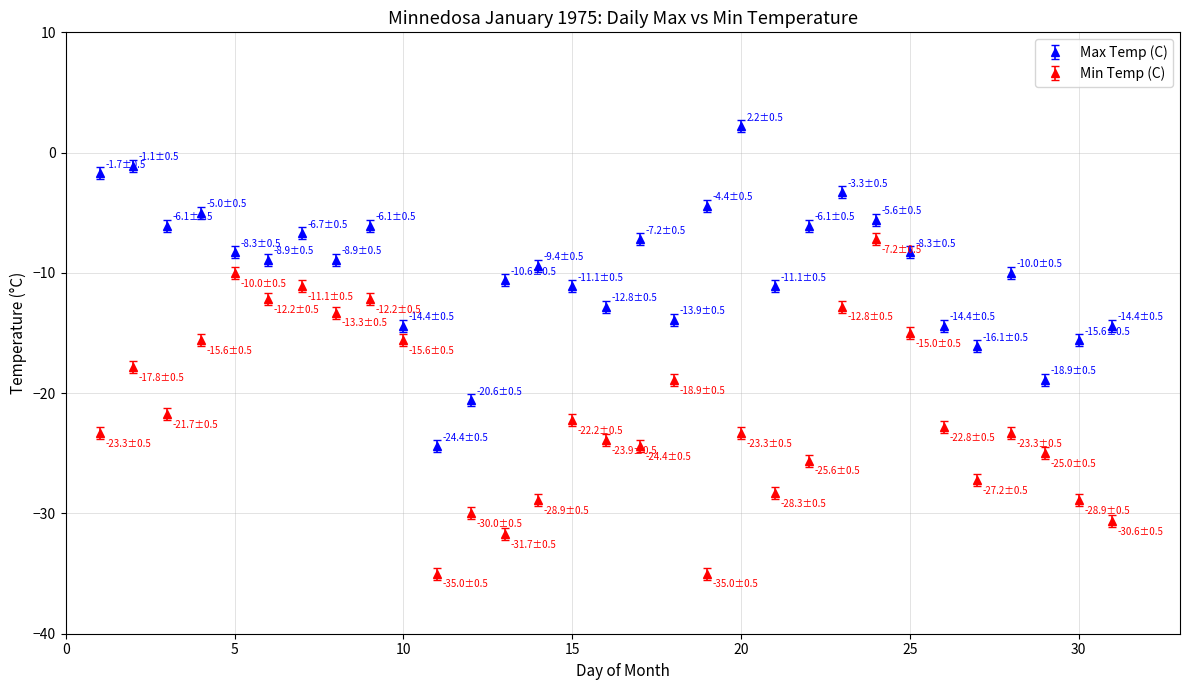

What is the highest value of the Min Temp (C) series?

-7.2